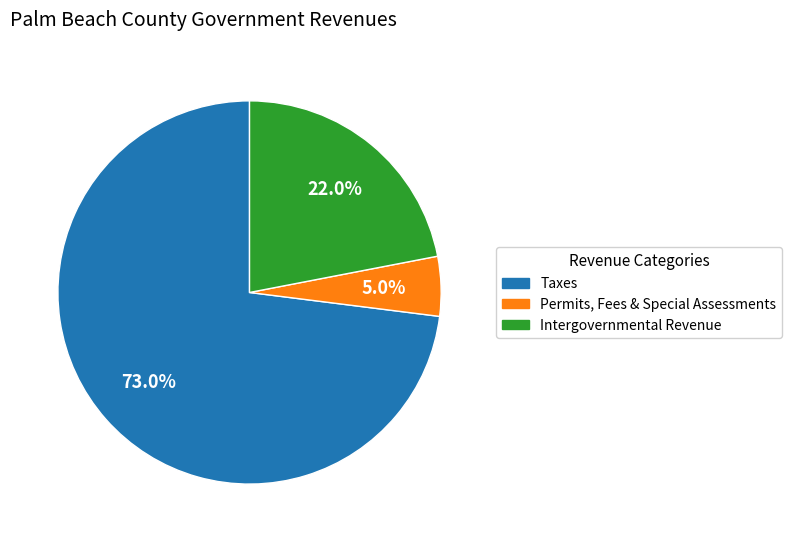

Is there a majority slice in this chart?

Yes